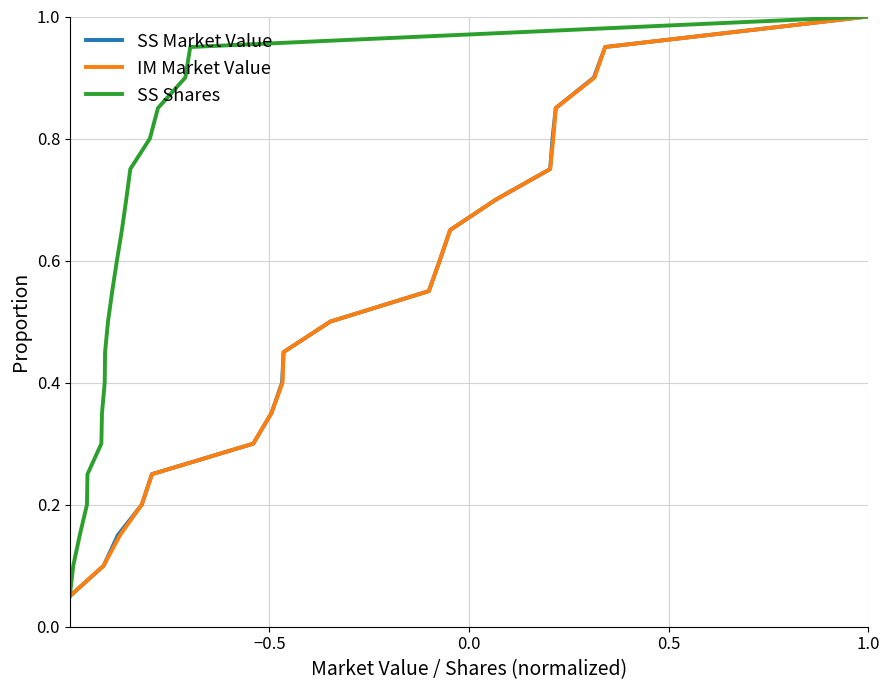

Which series has the largest total across all categories?

SS Market Value